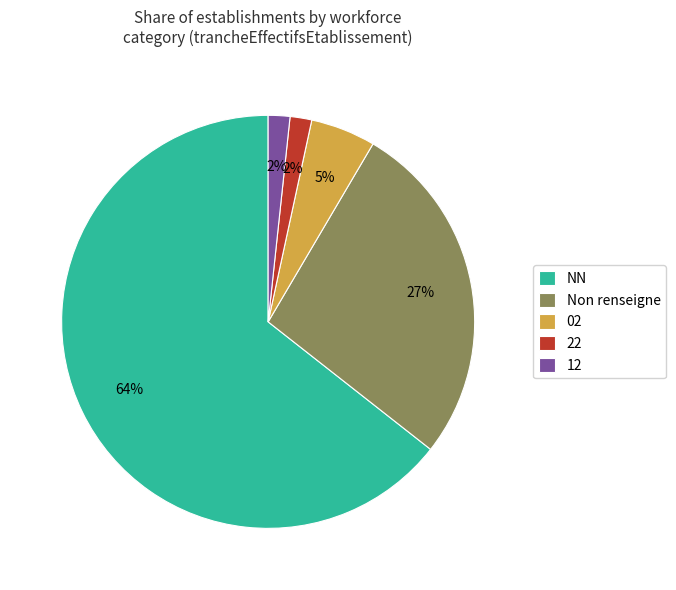

To the nearest percent, what is the average slice percentage?

20%